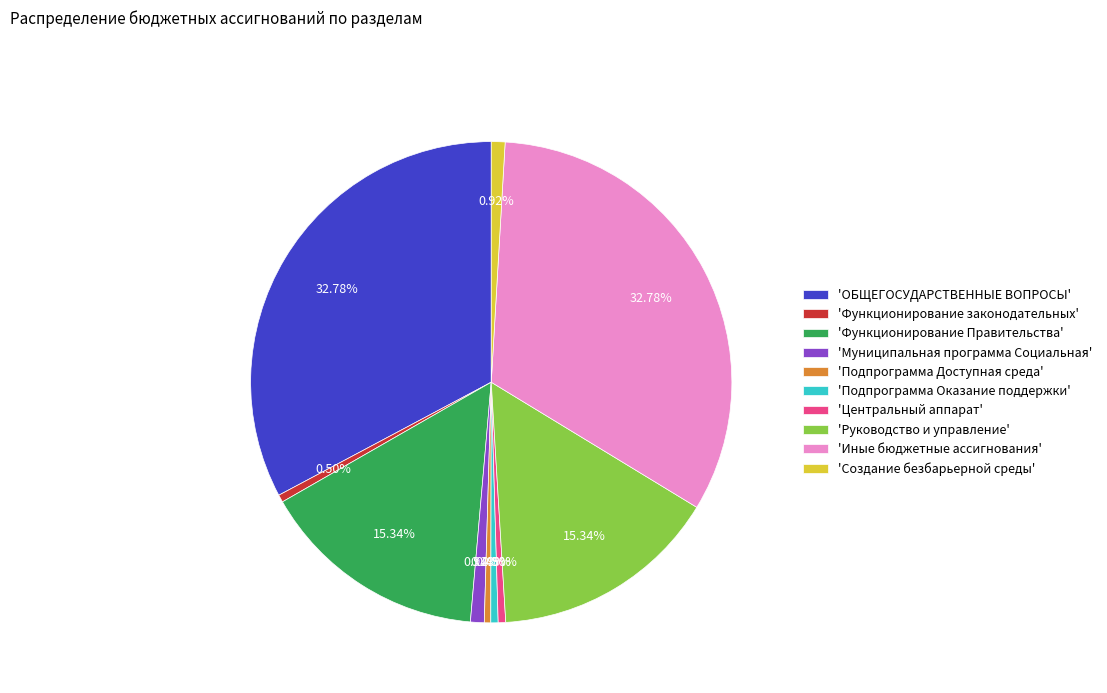

Is the sum of 'Иные бюджетные ассигнования' and 'Муниципальная программа Социальная' greater than half?

No